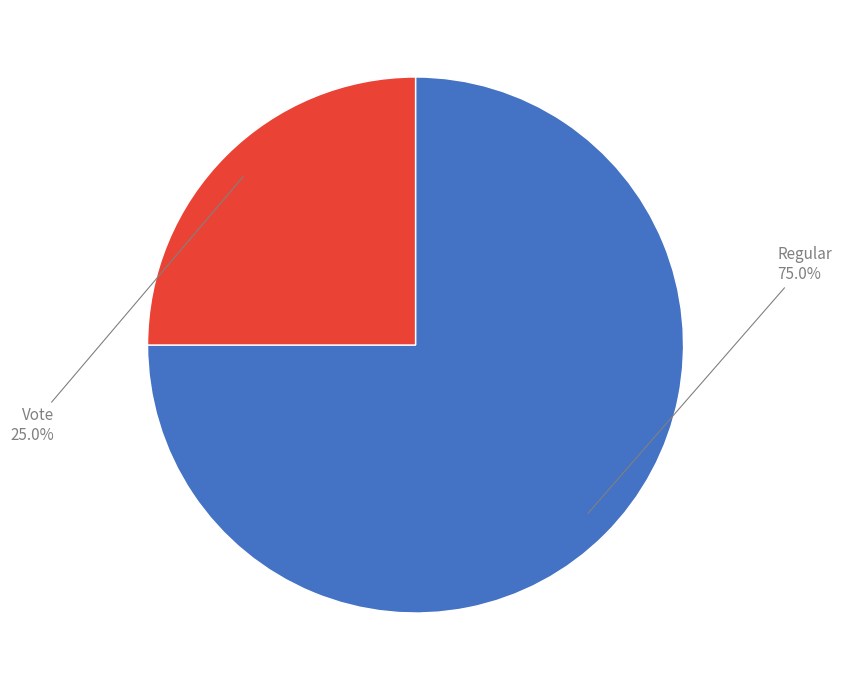

What percentage is the Regular slice, to the nearest percent?

75%